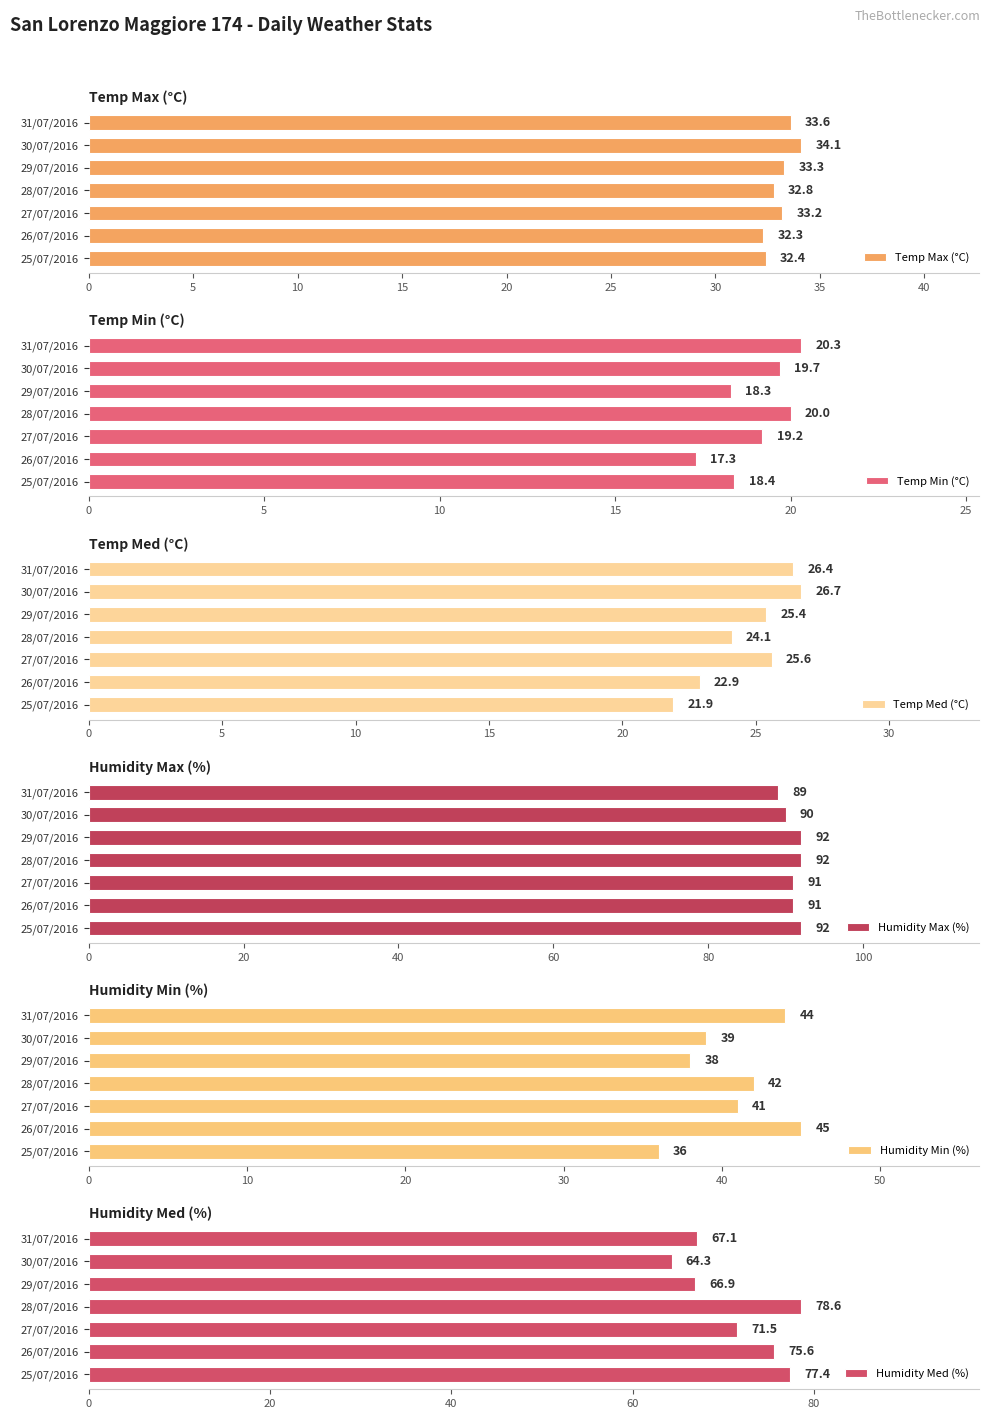

What is the difference between the maximum and minimum values in the Humidity Min (%) series?

9